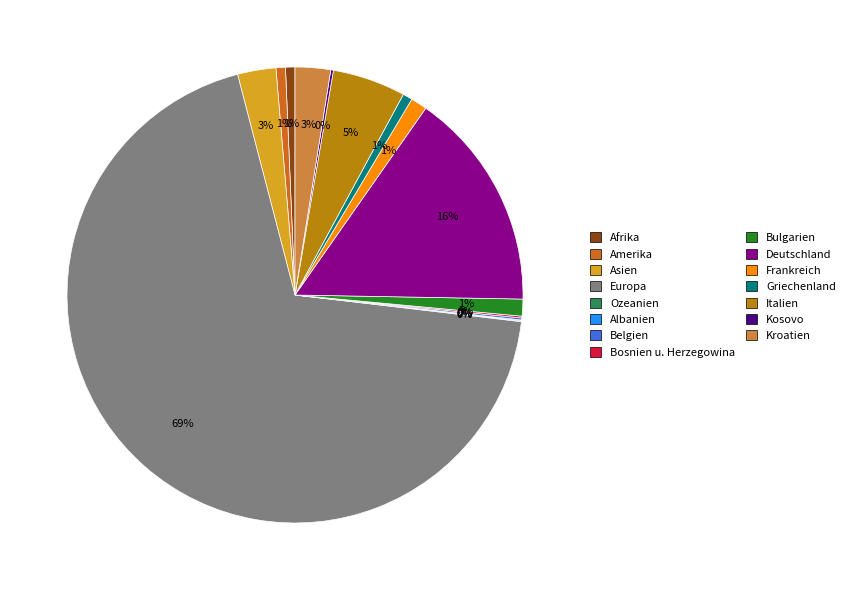

What is the largest slice in the pie chart?

Europa